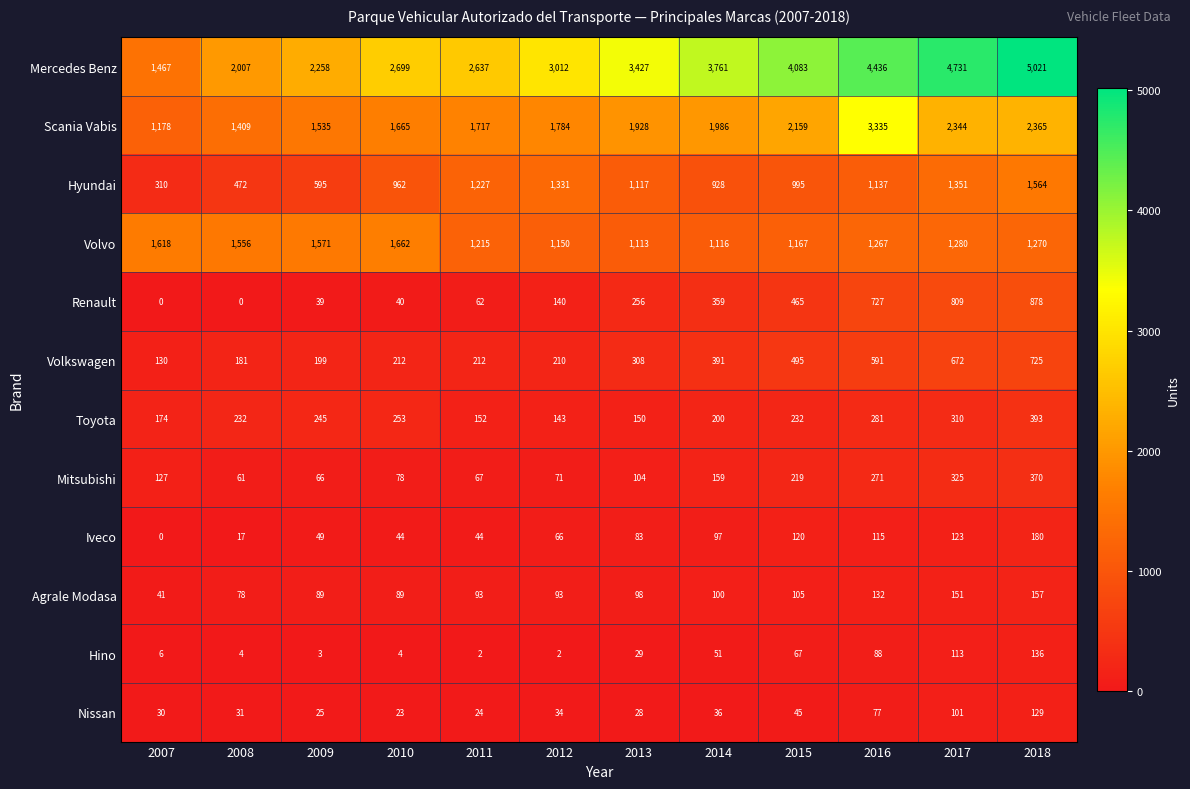

Read the Hyundai value at 2015, to the nearest 10.

1000